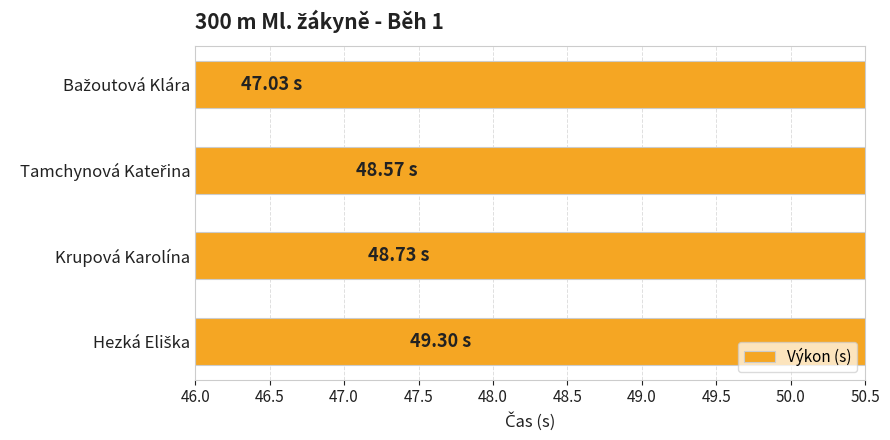

Count the number of data series in this chart.

1